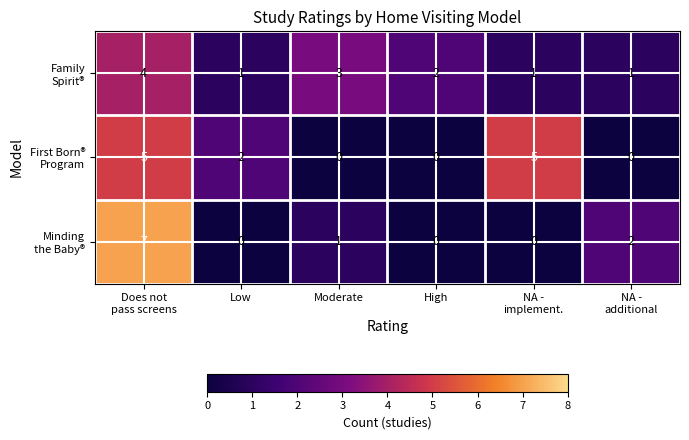

Count the number of categories in the chart.

6